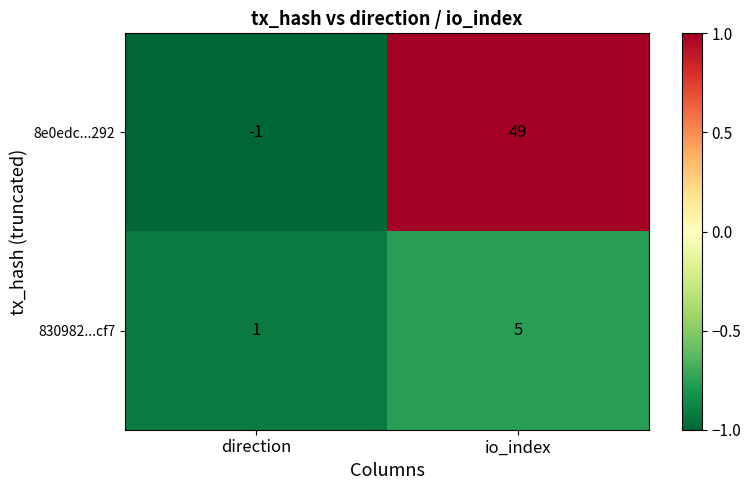

What is the difference between the maximum and minimum values in the 8e0edc...292 series?

50